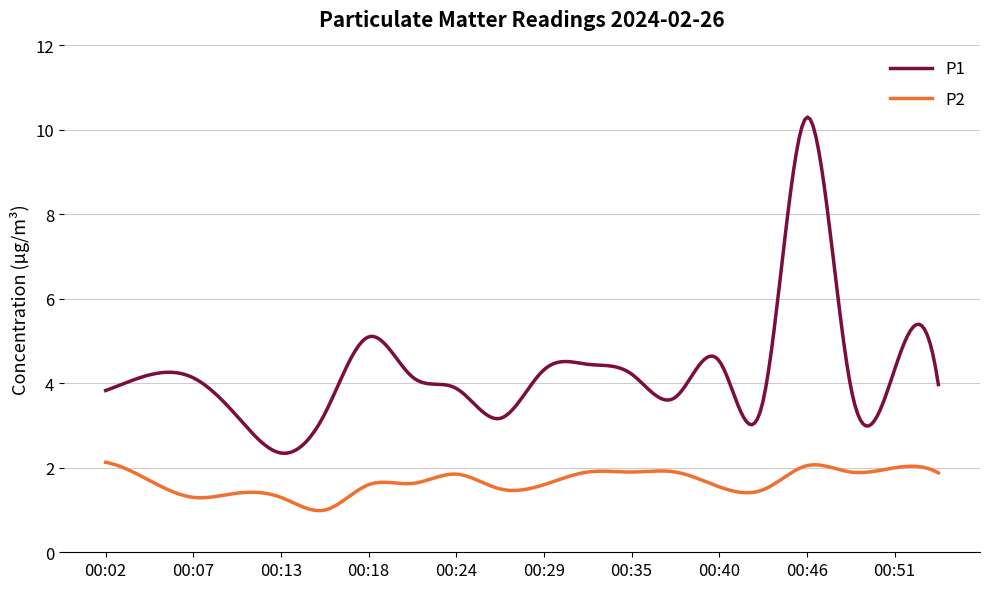

True or false: P1 and P2 cross at least once.

False